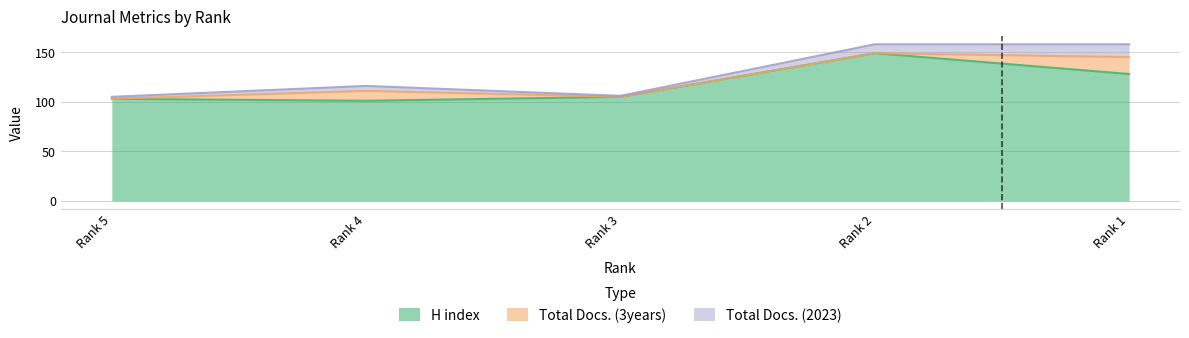

True or false: Total Docs. (3years) has a value of 0 at Rank 2.

True